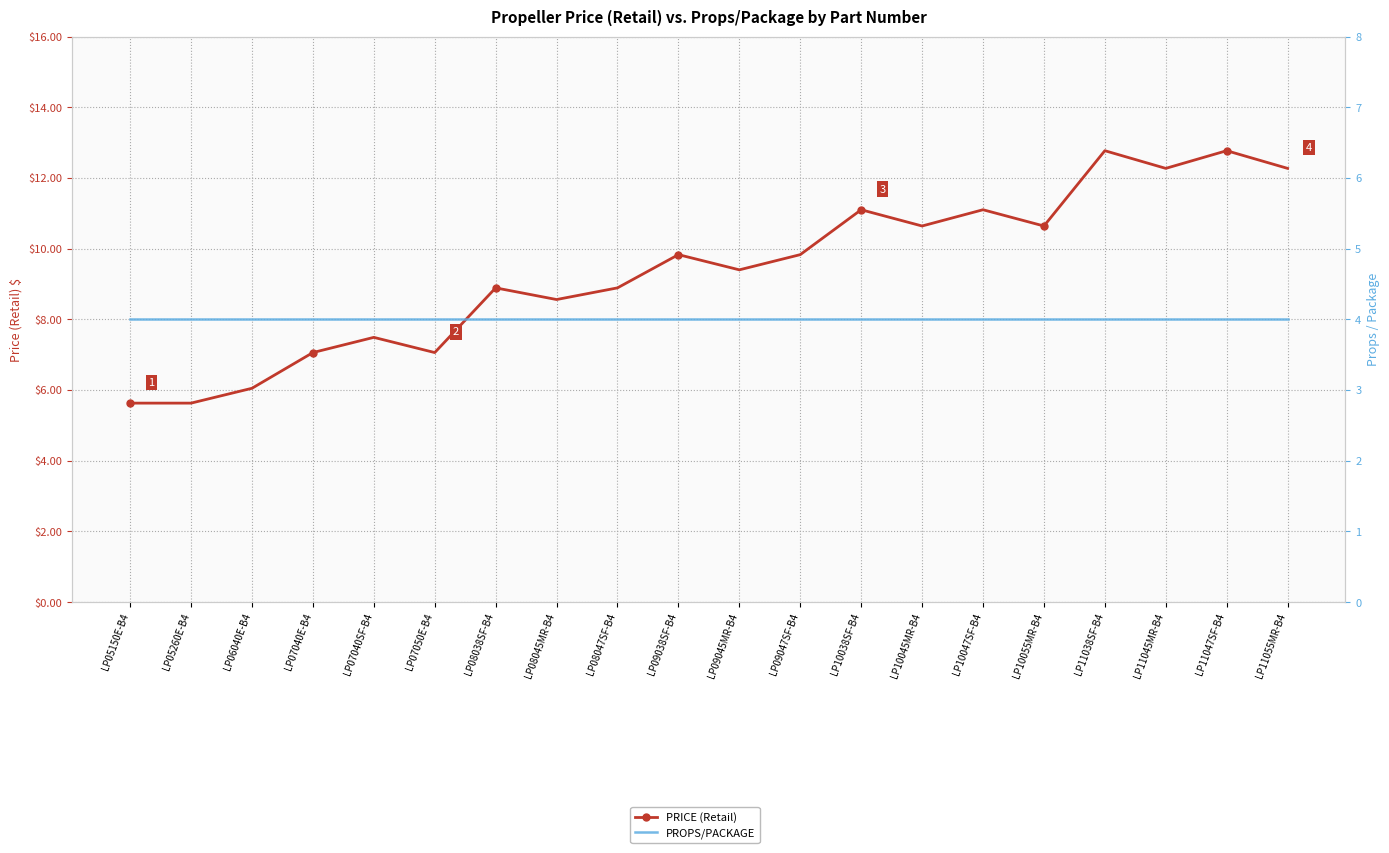

Is it true that PRICE (Retail) equals 19.7 at LP11038SF-B4?

False